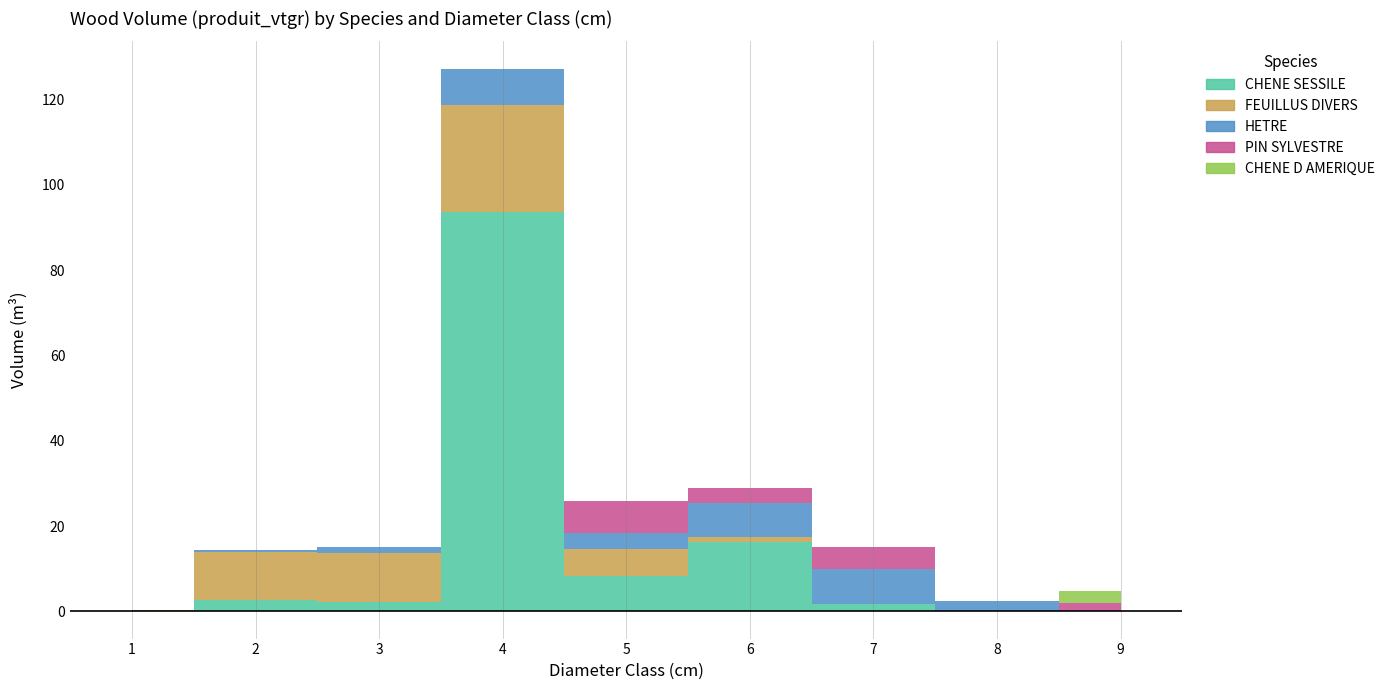

What is the difference between the CHENE SESSILE values at 1 and 3?

2.1